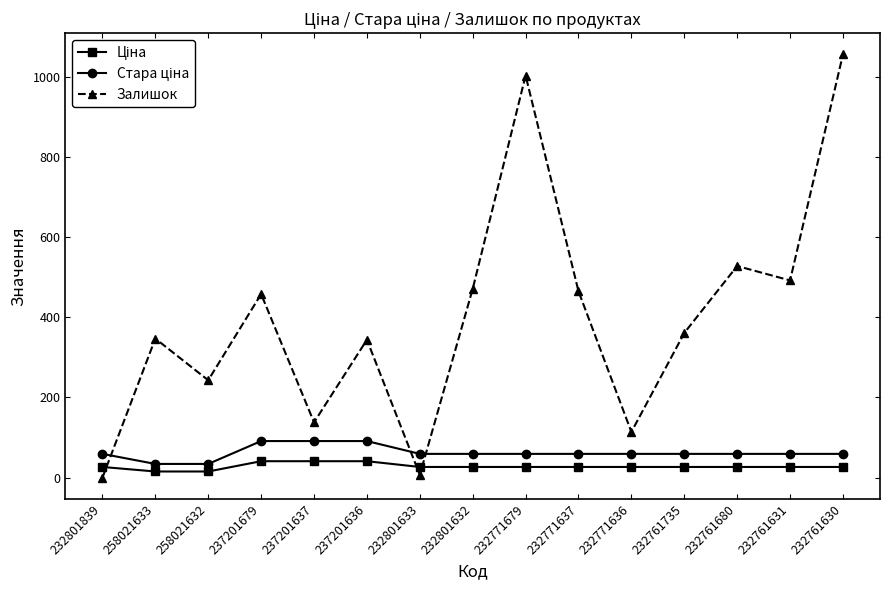

At which category is the sum across all series the highest?

232761630